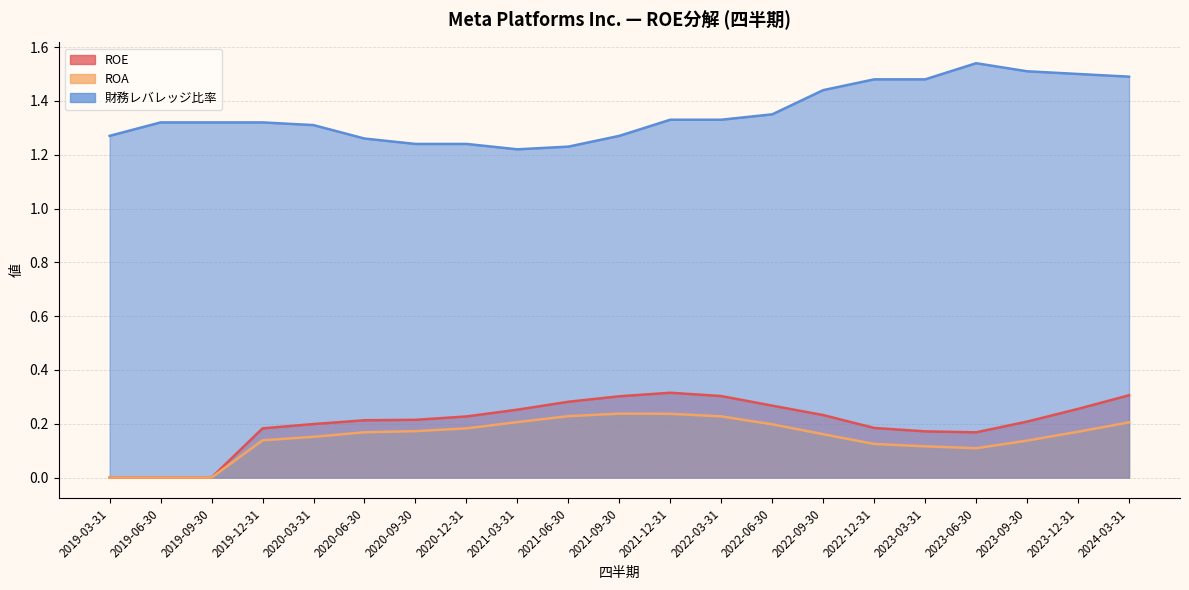

Rank the categories by 財務レバレッジ比率 value from highest to lowest.

2023-06-30, 2023-09-30, 2023-12-31, 2024-03-31, 2022-12-31, 2023-03-31, 2022-09-30, 2022-06-30, 2021-12-31, 2022-03-31, 2019-06-30, 2019-09-30, 2019-12-31, 2020-03-31, 2019-03-31, 2021-09-30, 2020-06-30, 2020-09-30, 2020-12-31, 2021-06-30, 2021-03-31